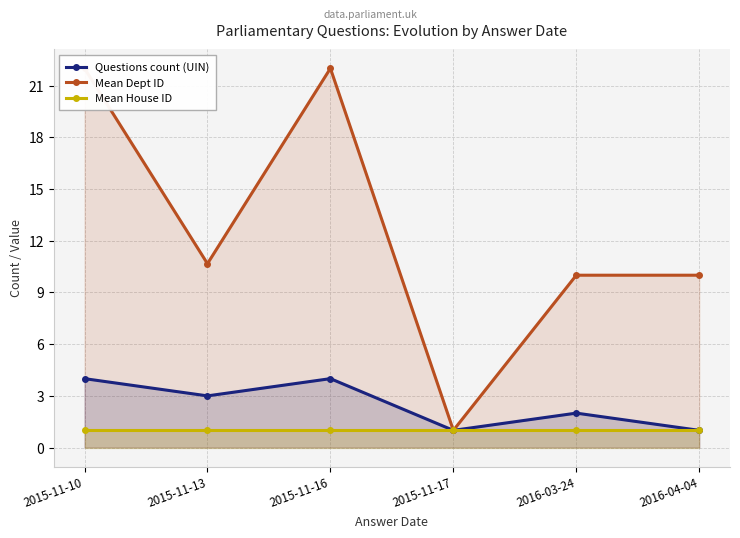

What is the value of the Mean House ID point at the 5th from the left?

1